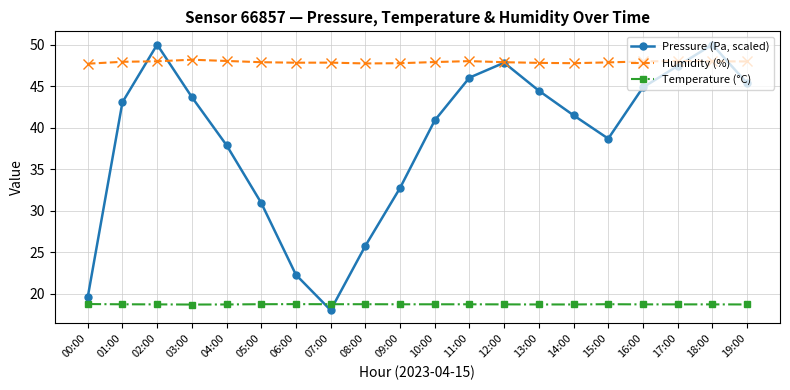

Which series ends up on top after the final intersection of Temperature (°C) and Pressure (Pa, scaled)?

Pressure (Pa, scaled)